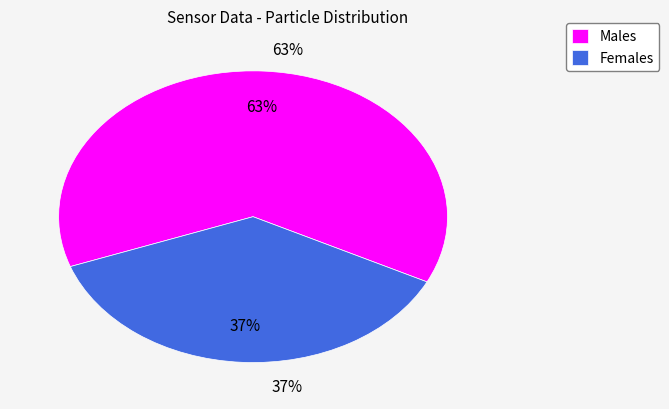

To the nearest percent, what percentage of the pie is Females?

37%